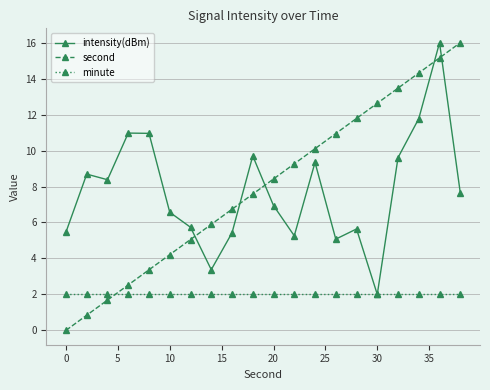

Which series has the largest range (max minus min)?

second